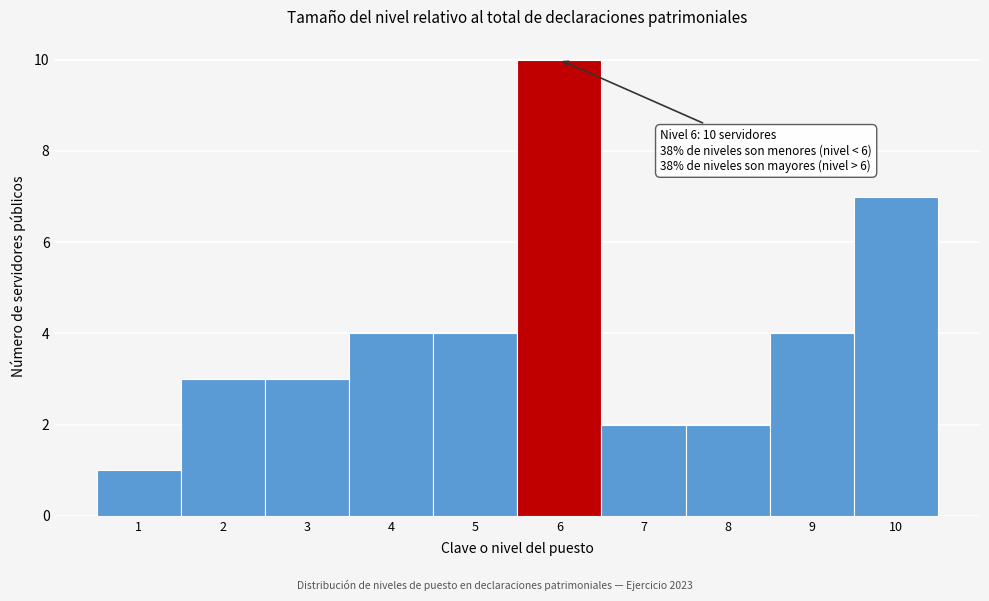

Which range on the x-axis has the tallest bar?

5.5 to 6.5